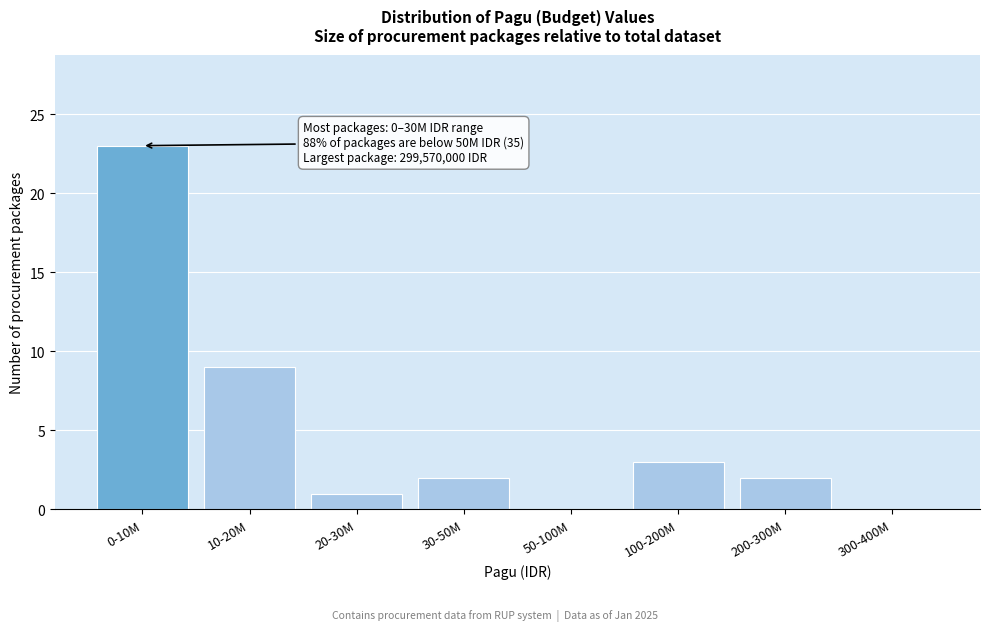

Reading left to right, extract all data points from this chart.

0-10M=23	10-20M=9	20-30M=1	30-50M=2	50-100M=0	100-200M=3	200-300M=2	300-400M=0